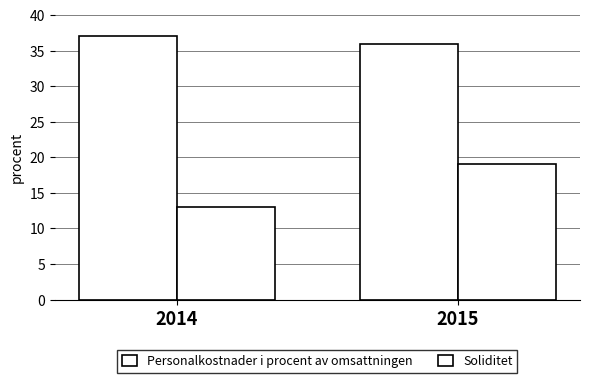

Which series has the largest range (max minus min)?

Soliditet